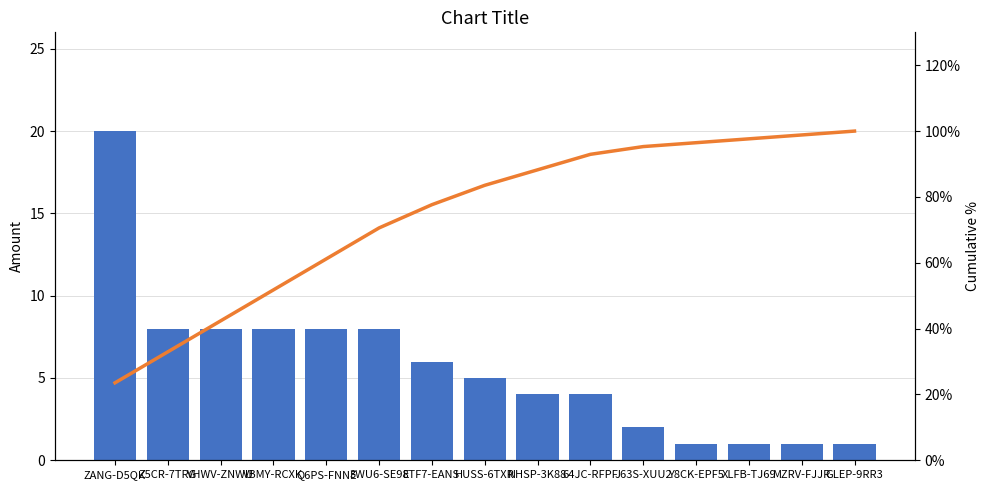

Which label corresponds to the largest value in the chart?

GLEP-9RR3